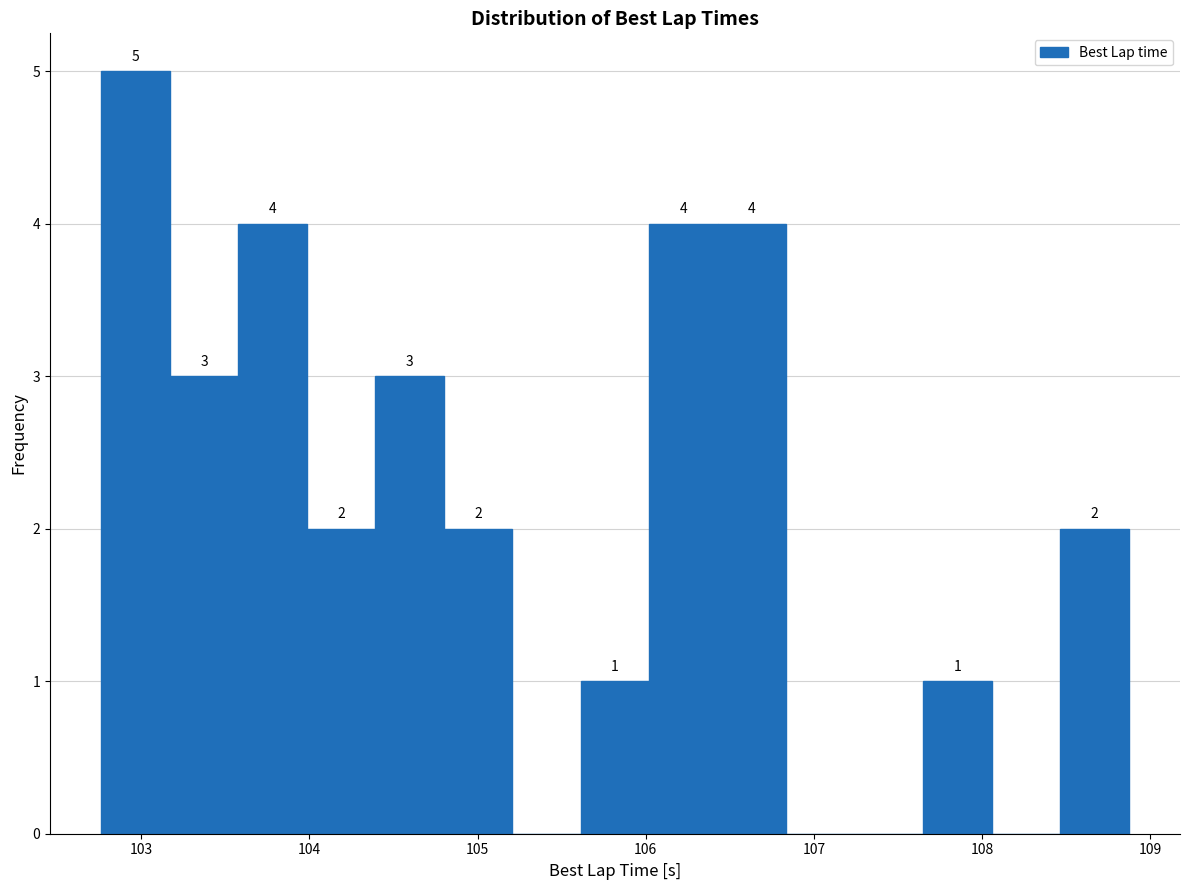

Over which range of the x-axis is the bar tallest?

102.8 to 103.2